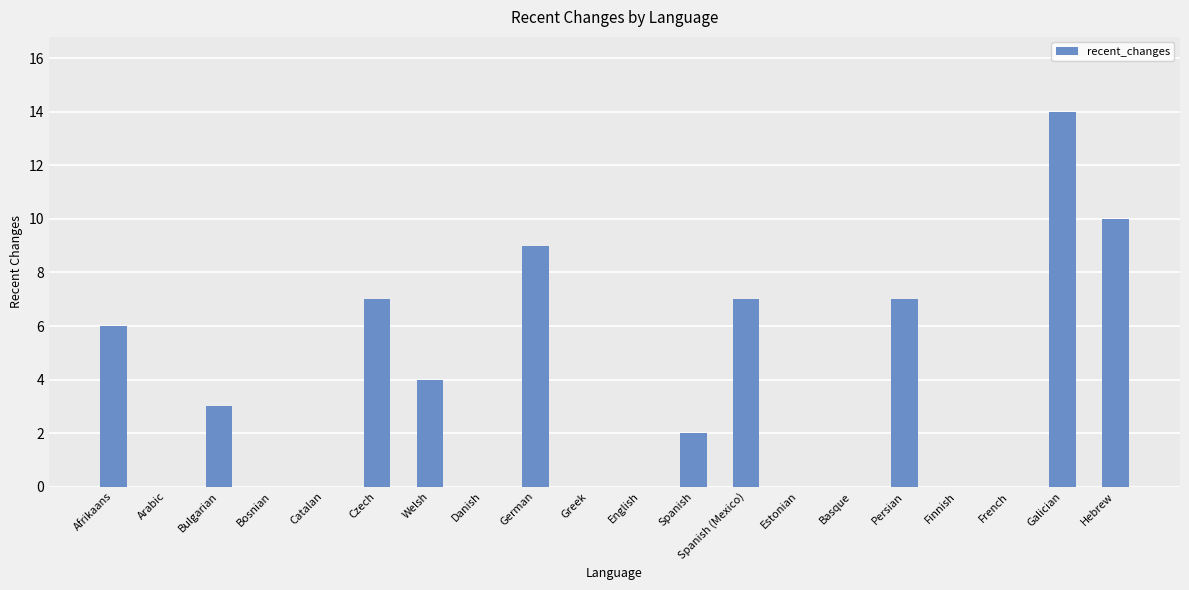

The value at Estonian is -8. True or false?

False